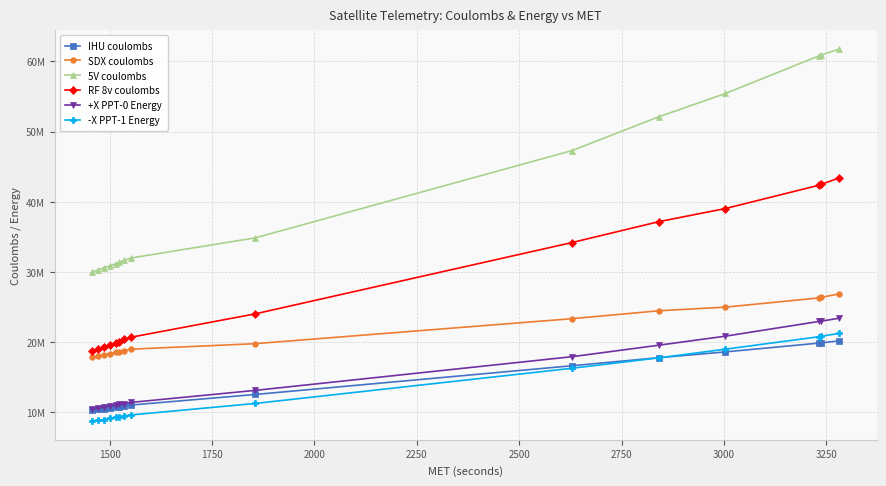

What is the value of the IHU coulombs point at the 11th from the left?

17808745